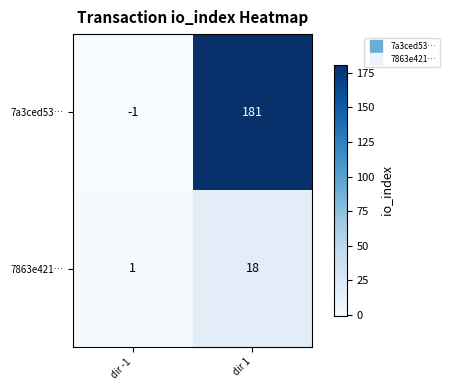

Between dir -1 and dir 1, which series saw the biggest shift?

7a3ced53…